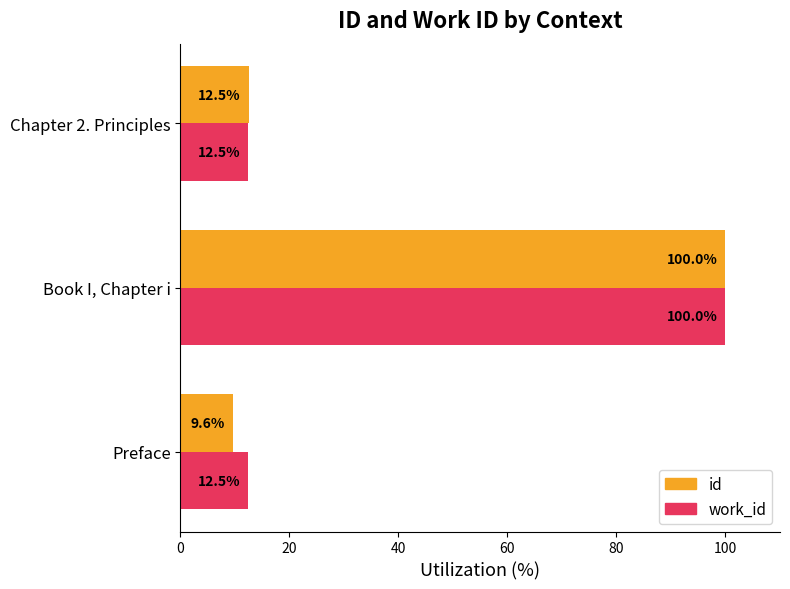

The id series shows 100.0 at Book I, Chapter i. True or false?

True